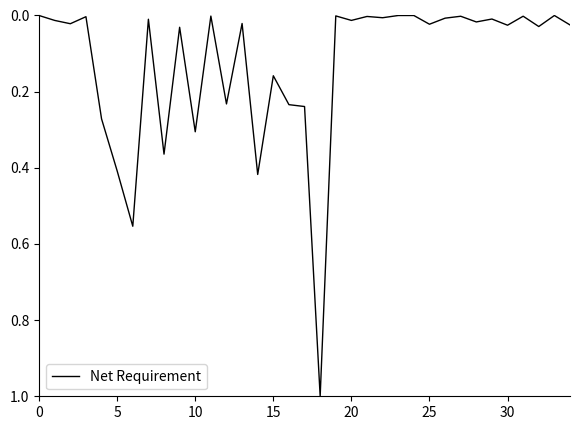

What is the maximum value shown in the chart?

1.0